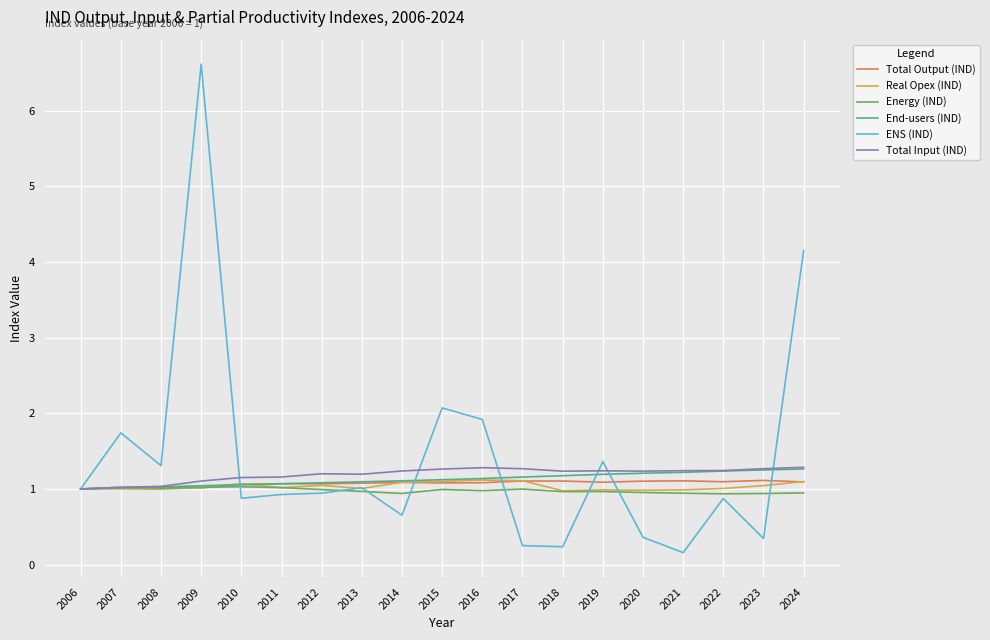

Which series changed the most between 2015 and 2017?

ENS (IND)